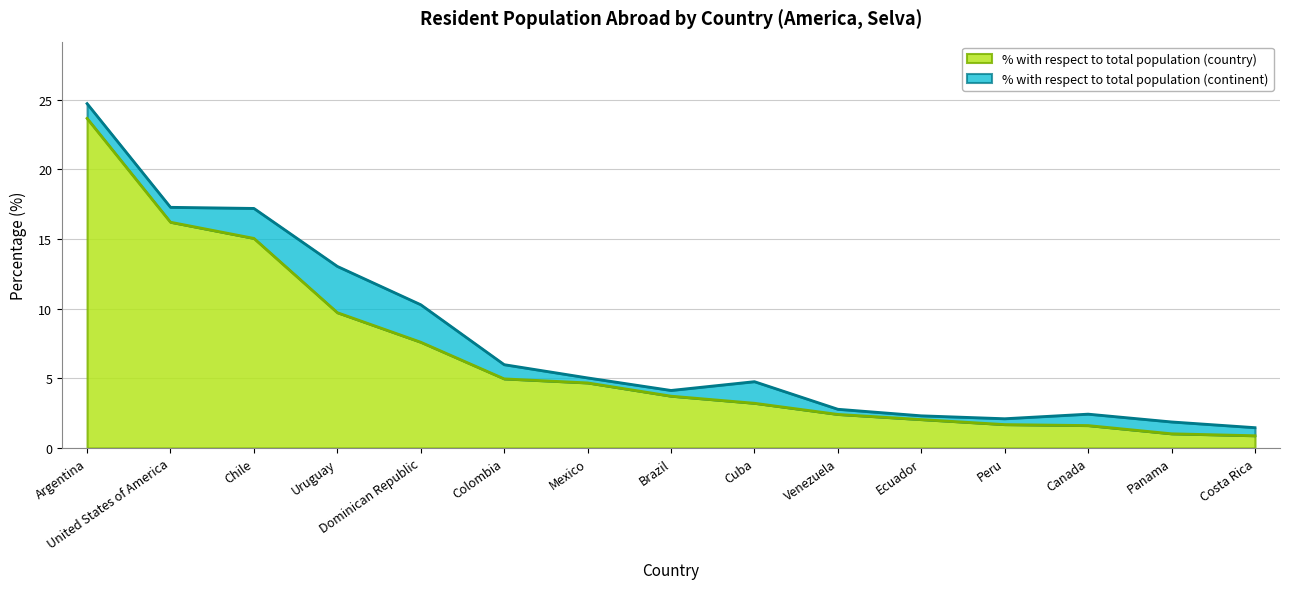

At which category does the chart reach its minimum across all series?

Costa Rica